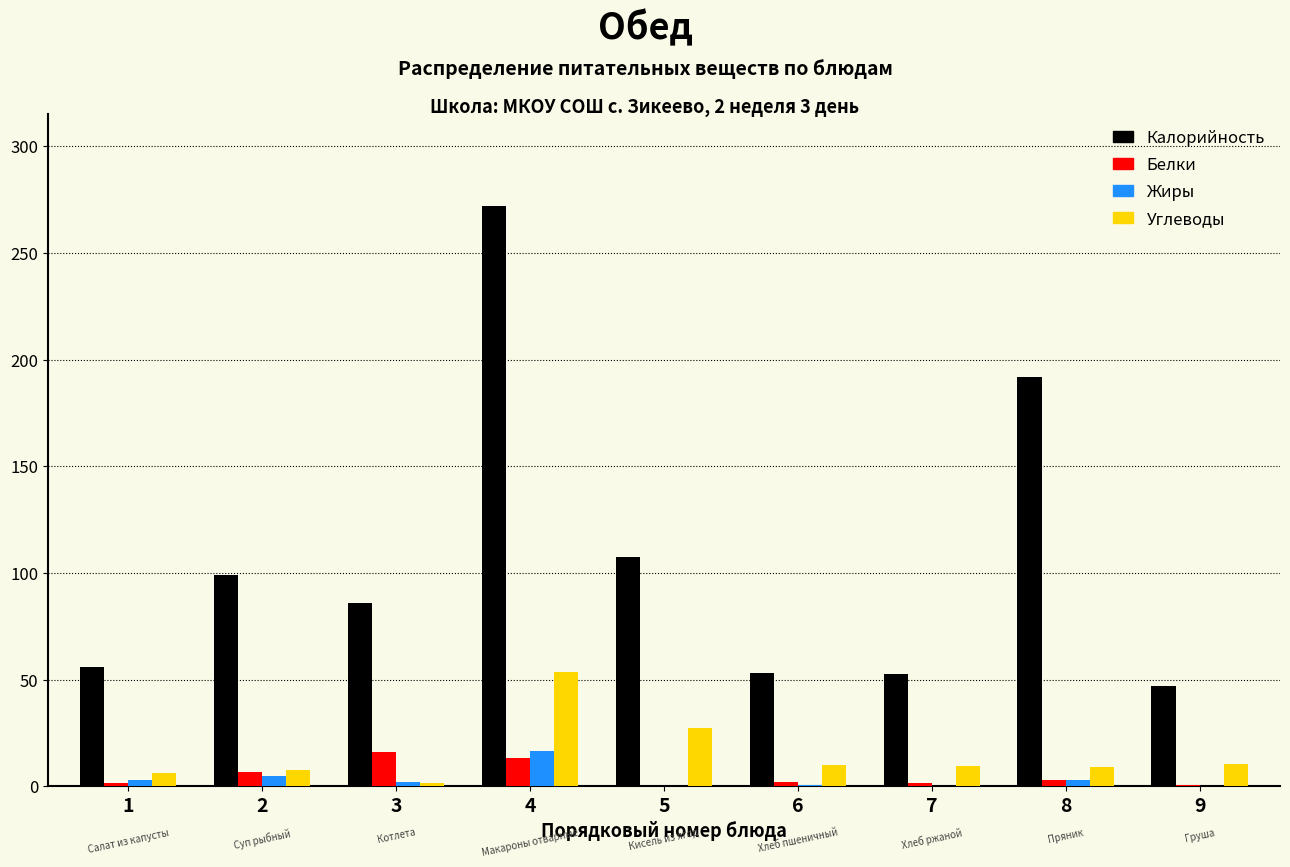

Which series changed the most between 3 and 4?

Калорийность